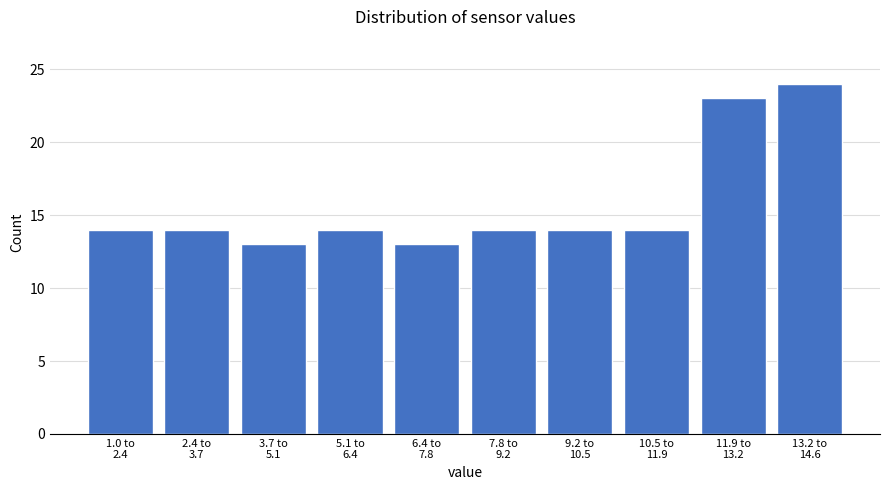

Reading left to right, extract all data points from this chart.

14	14	13	14	13	14	14	14	23	24